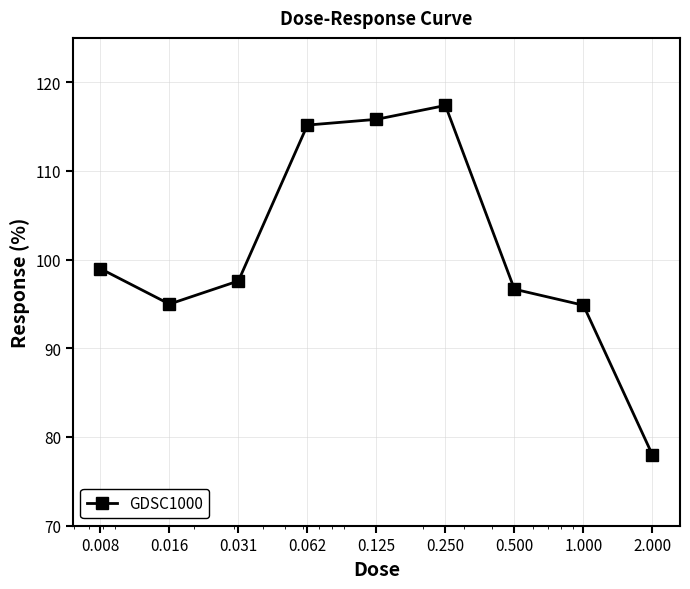

What is the greatest value displayed?

117.4